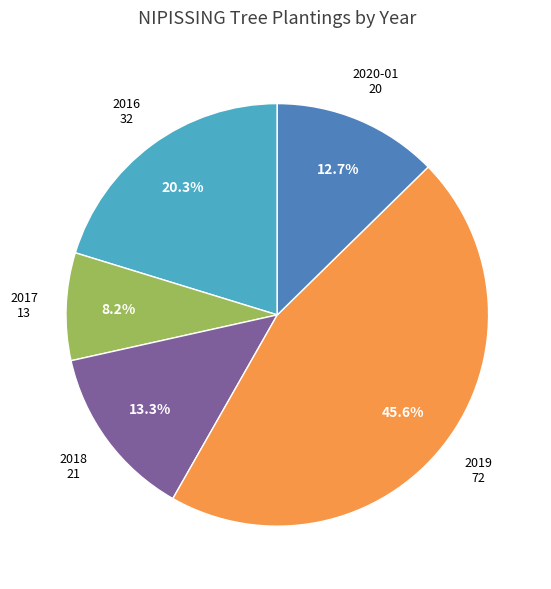

To the nearest percent, what is the average slice percentage?

20%